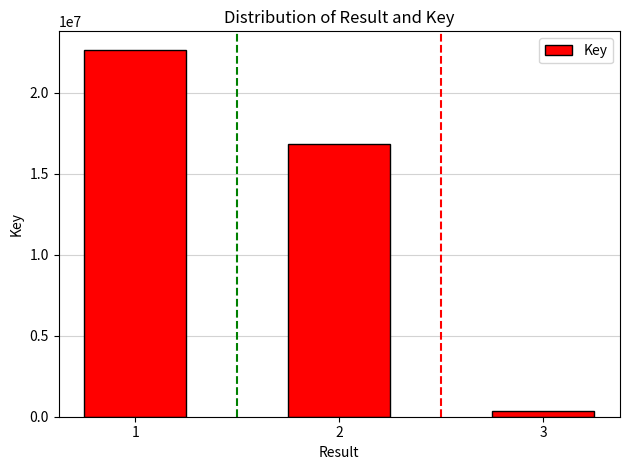

How many values are between 330668 and 22670378?

3